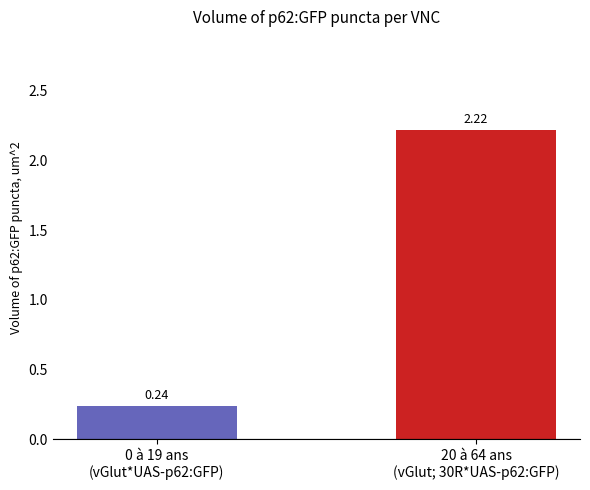

What is the average value?

1.2